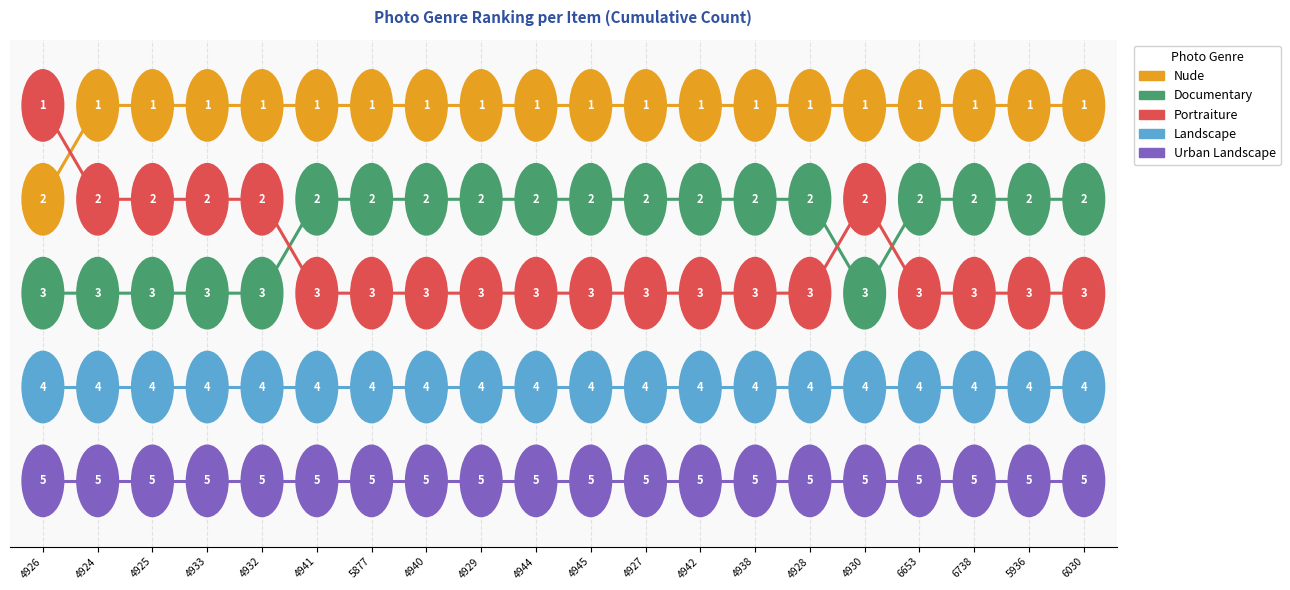

True or false: Portraiture has a value of 3 at 6738.

True